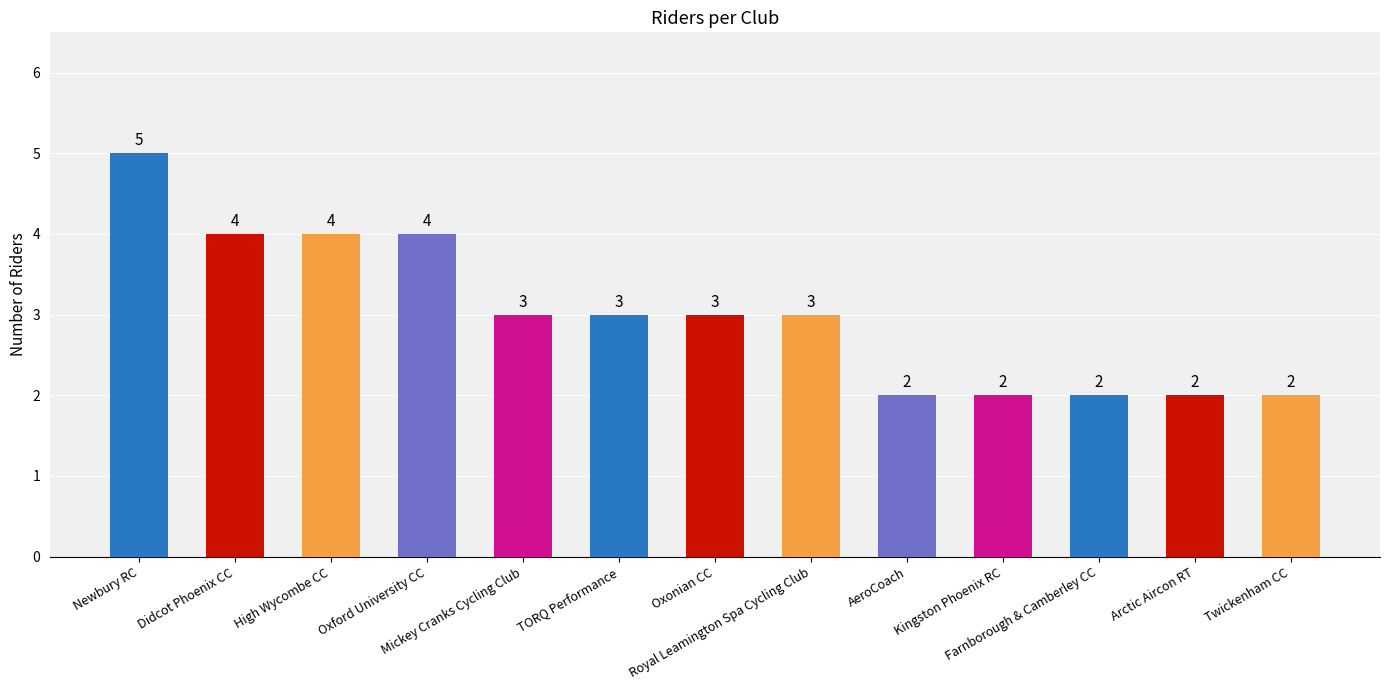

How many series are shown in this chart?

1